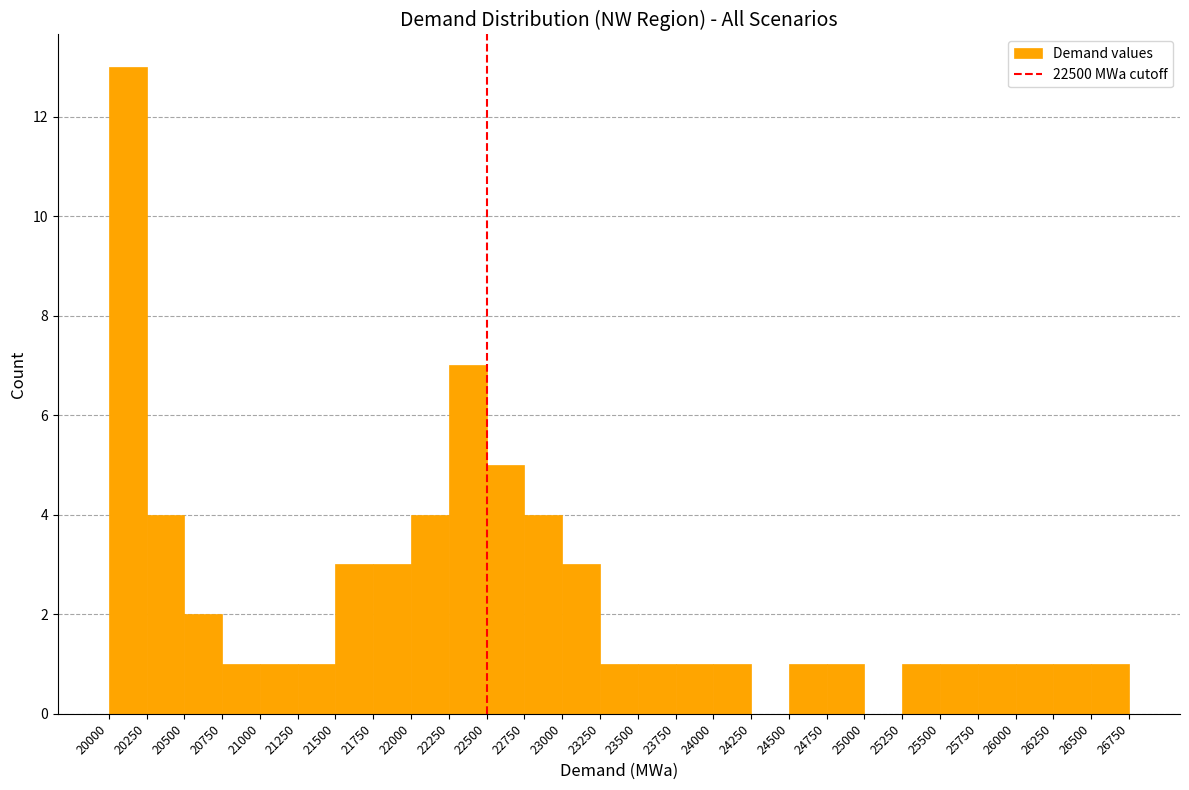

Which range on the x-axis has the tallest bar?

20000 to 20250